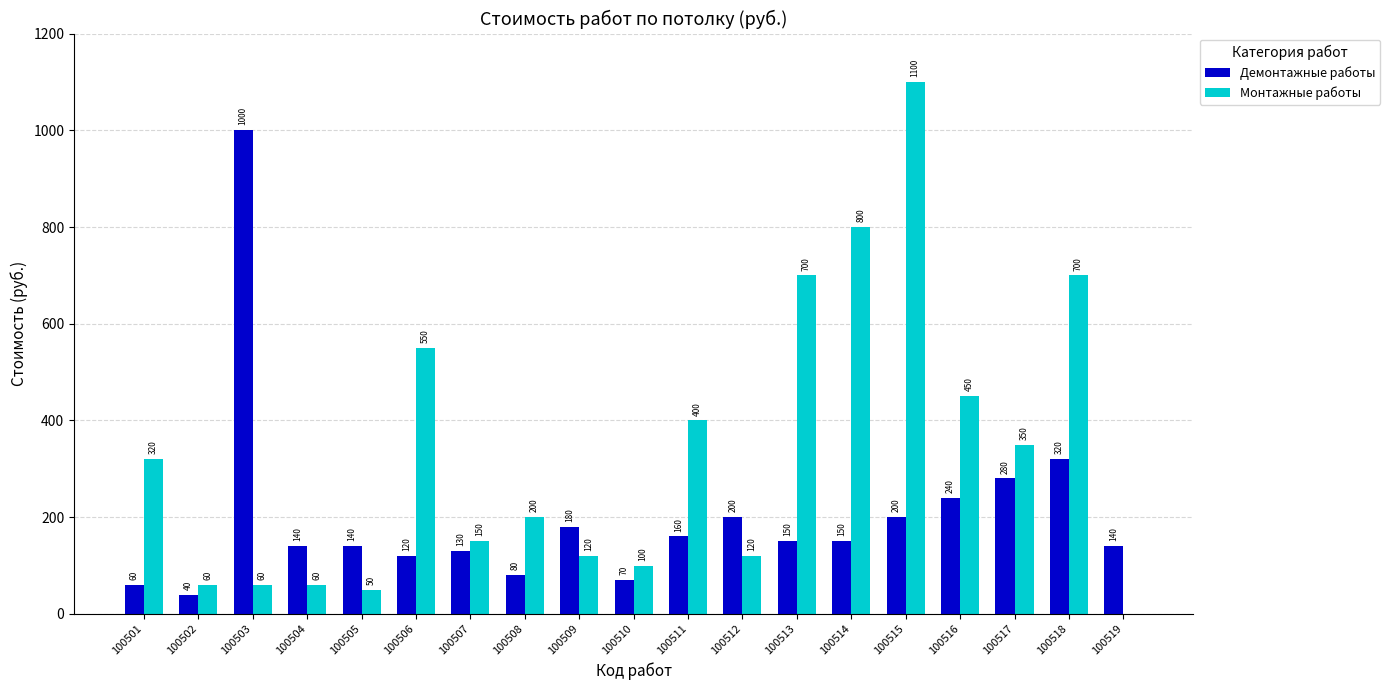

At which category is the sum across all series the highest?

100515